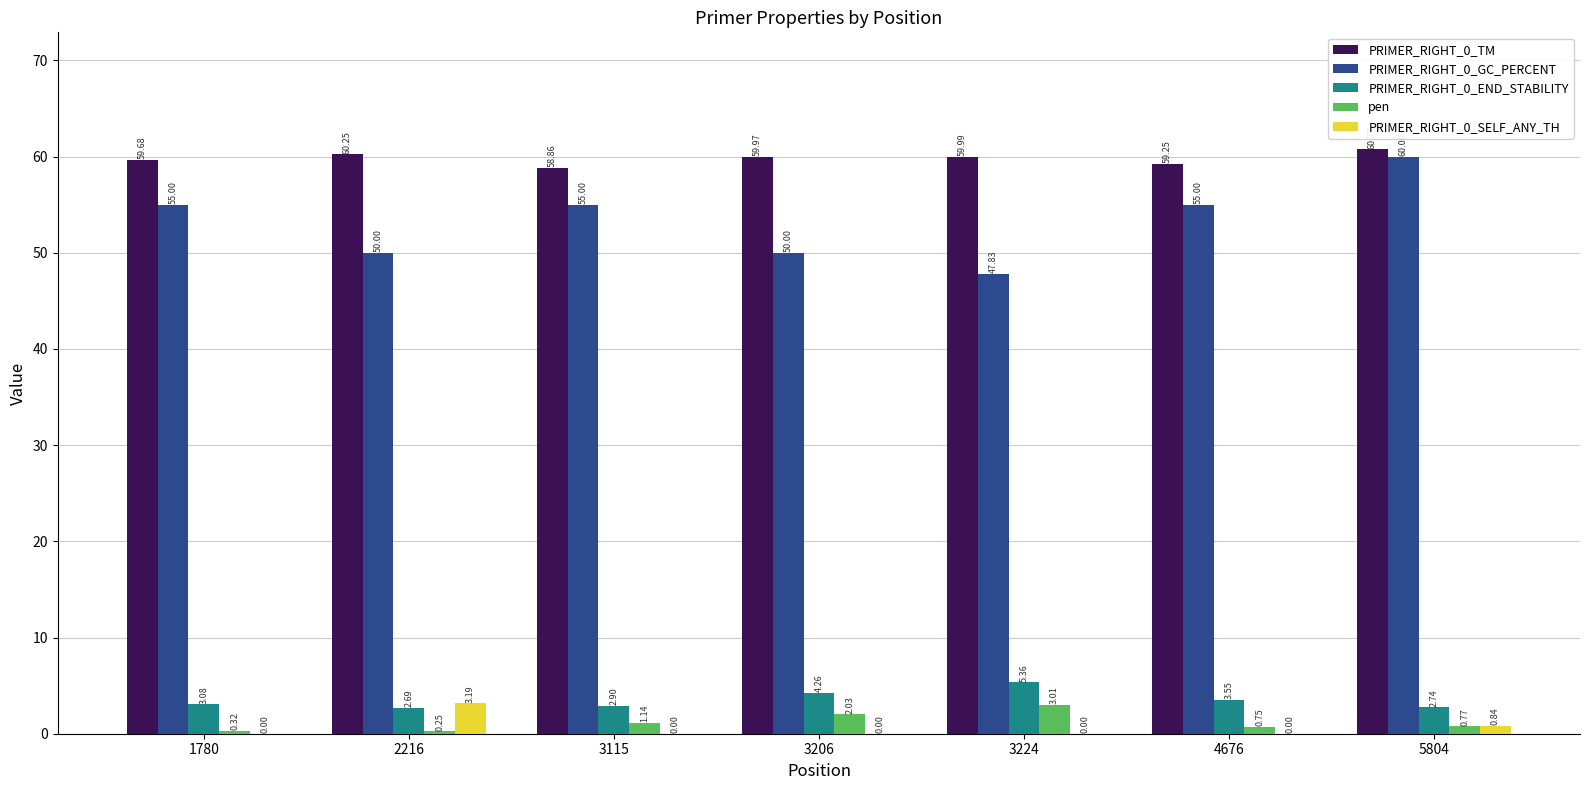

Which series has the largest total across all categories?

PRIMER_RIGHT_0_TM